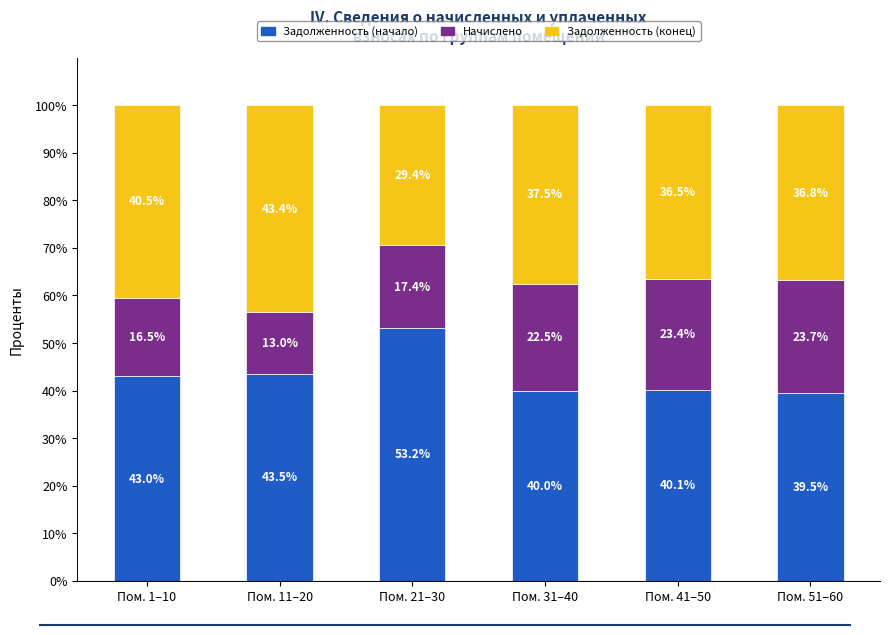

Is it true that Задолженность (начало) equals 14.3 at Пом. 21–30?

False